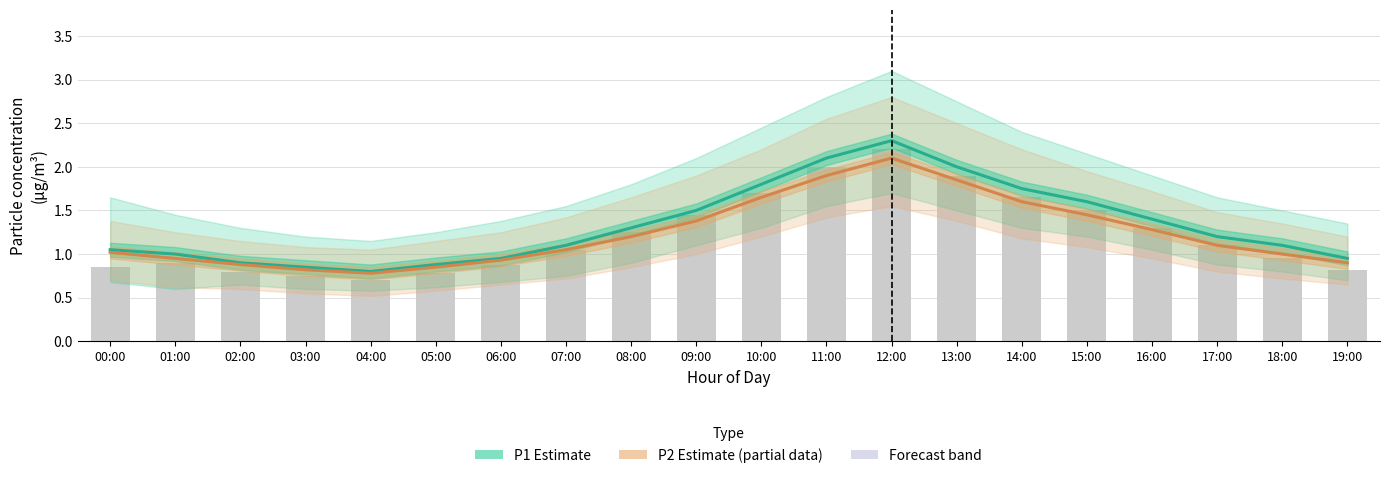

What is the label of the 19th bar from the left?

18:00